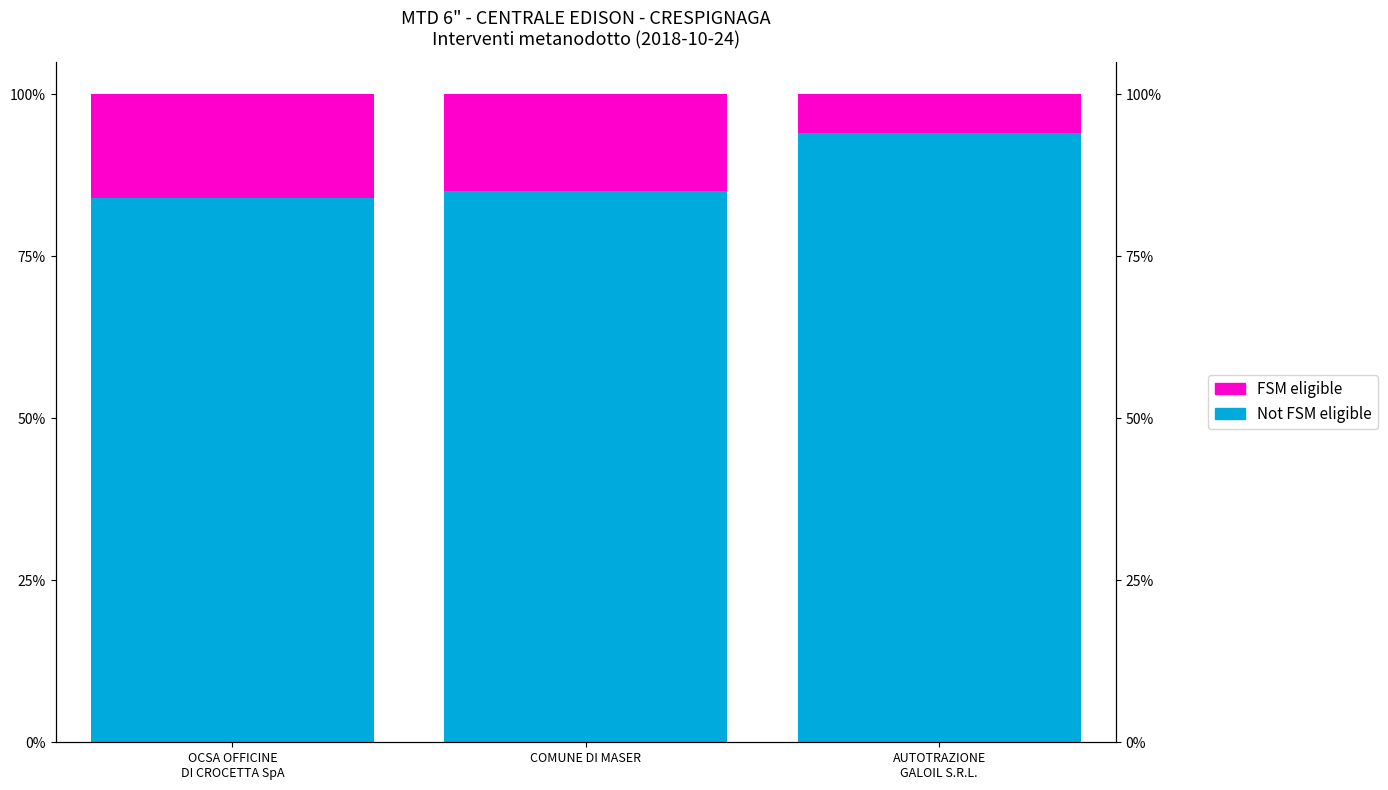

What is the difference between the highest and lowest values at AUTOTRAZIONE
GALOIL S.R.L.?

88